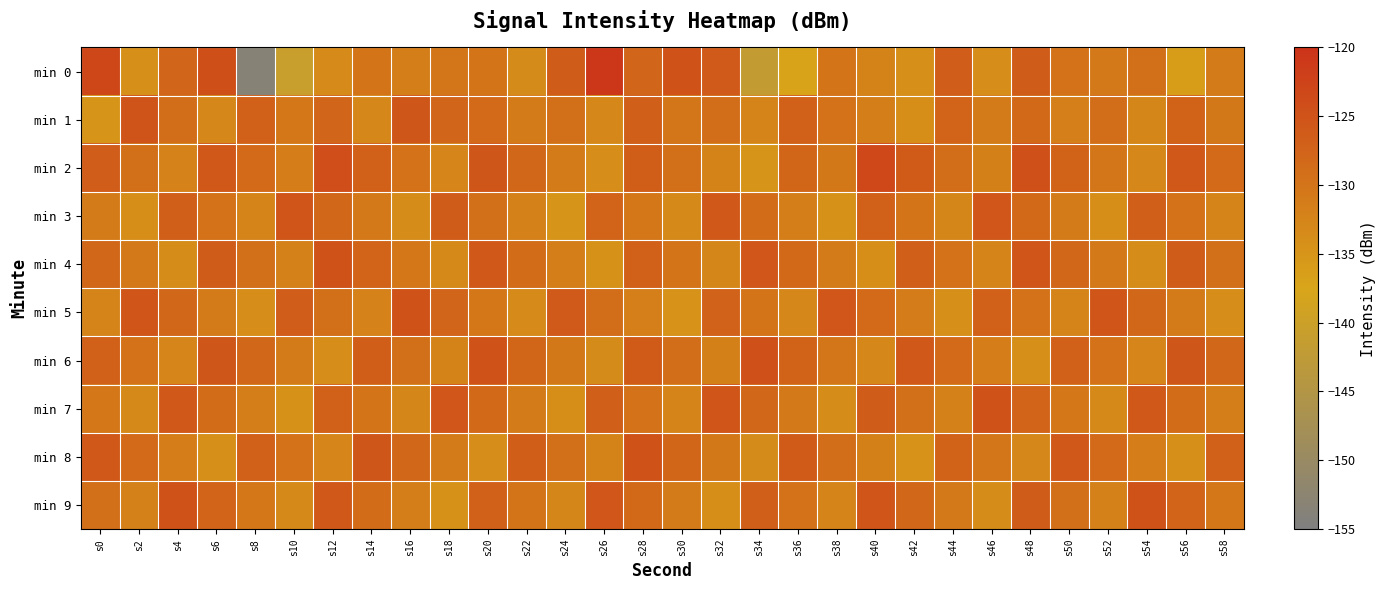

What is the total value across all series at s52?

-1303.7